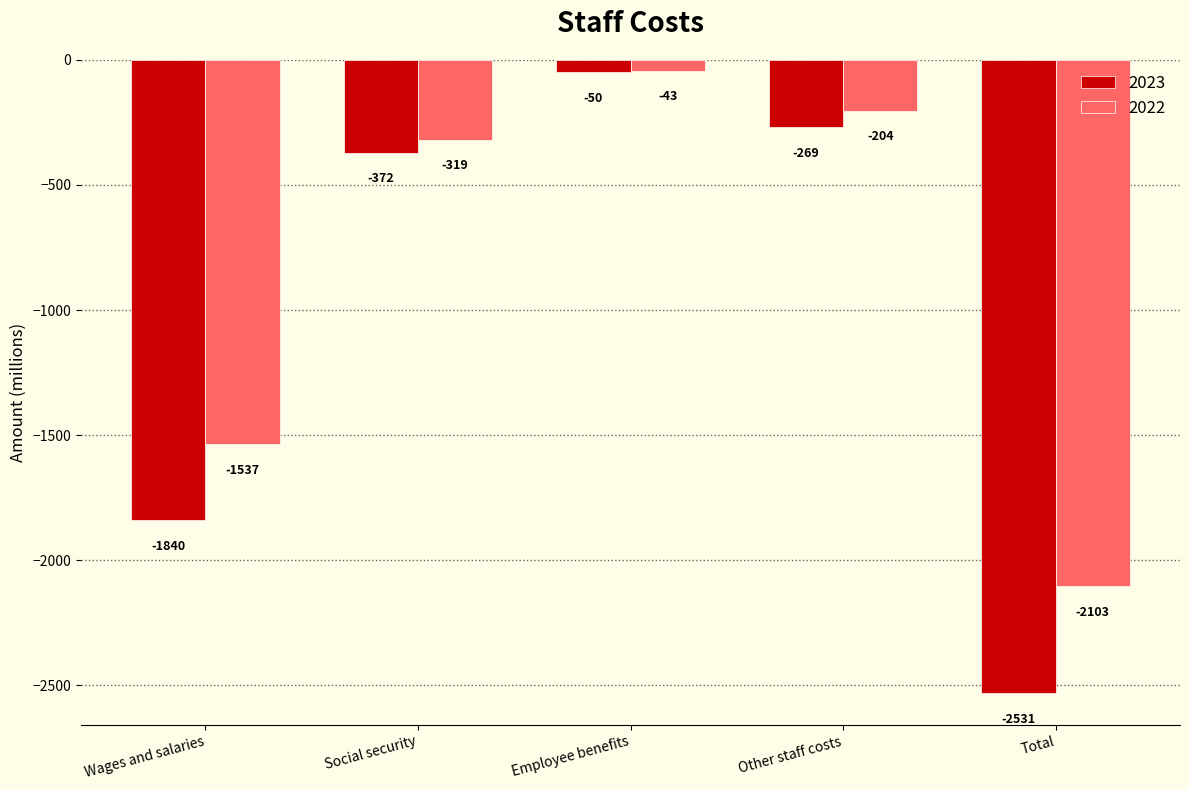

Reading left to right, list all the values displayed in this chart.

2023: -1840	-372	-50	-269	-2531
2022: -1537	-319	-43	-204	-2103